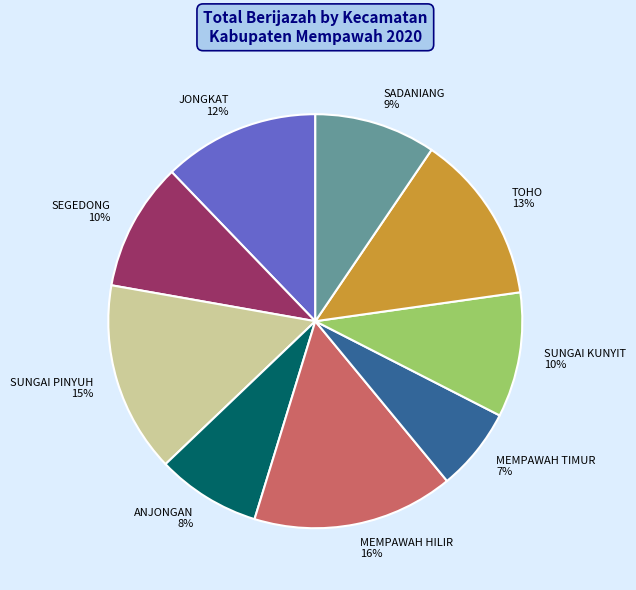

What is the ratio of the value at TOHO to the value at JONGKAT?

1.1